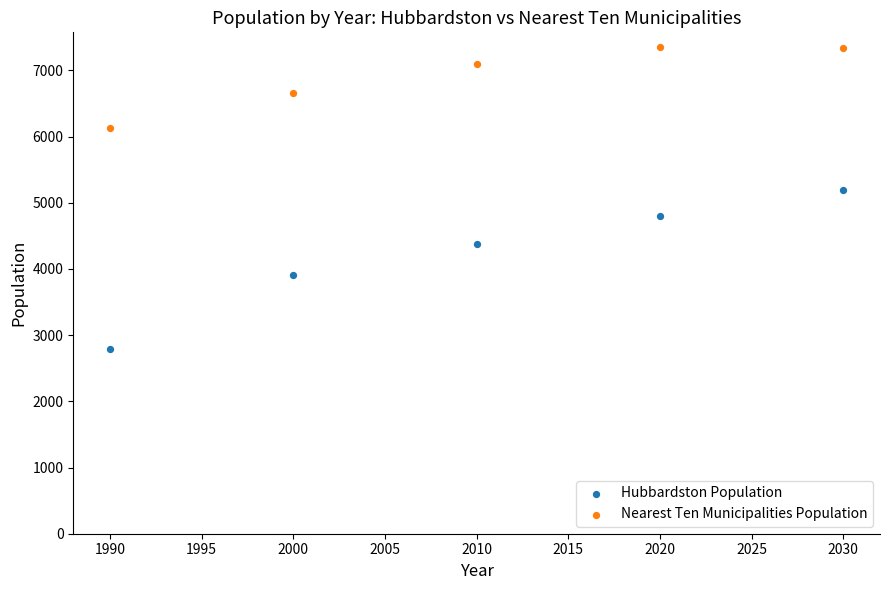

Which series reaches the maximum Y coordinate?

Nearest Ten Municipalities Population